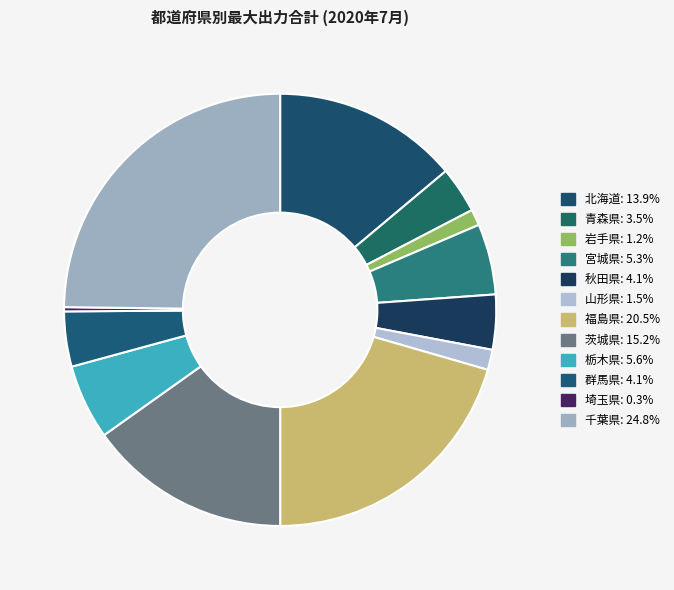

What percentage is the 宮城県 slice, to the nearest percent?

5%